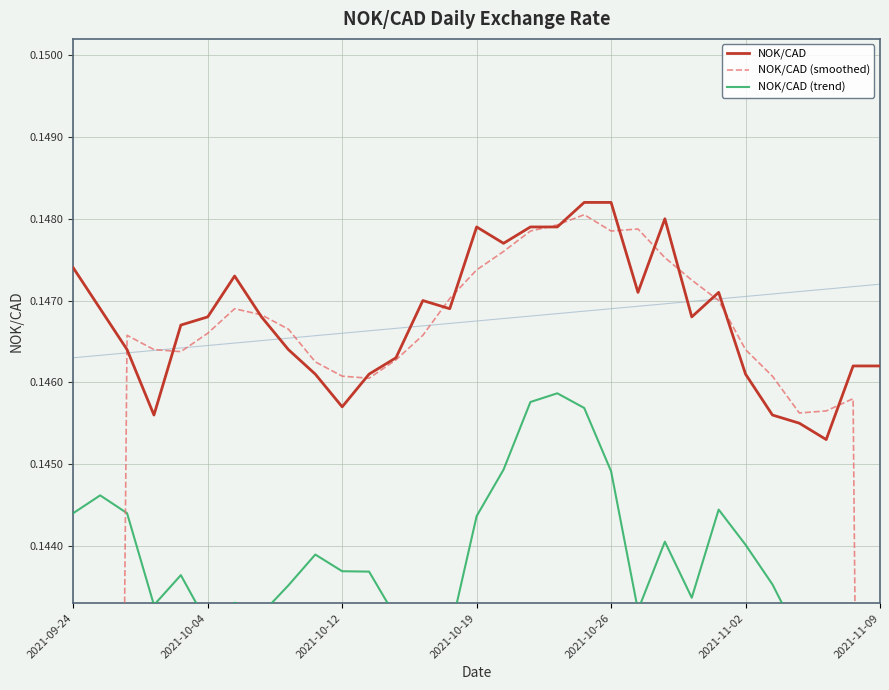

How many interior local peaks does the NOK/CAD (trend) series have?

8